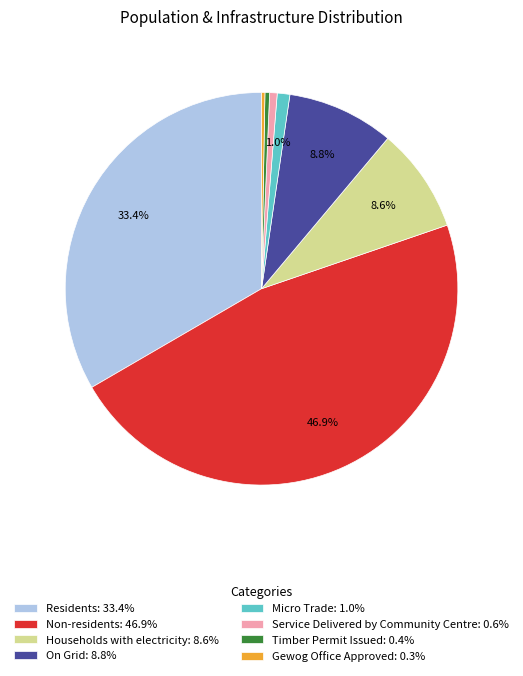

Is it true that Households with electricity is 17% of the pie?

False